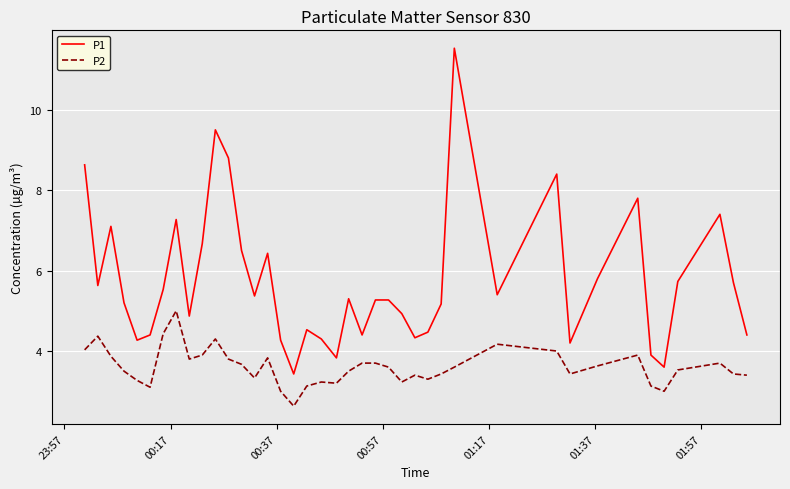

Reading left to right, transcribe all the data shown in this chart.

P1: 8.6	5.6	7.1	5.2	4.3	4.4	5.5	7.3	4.9	6.7	9.5	8.8	6.5	5.4	6.4	4.3	3.4	4.5	4.3	3.8	5.3	4.4	5.3	5.3	4.9	4.3	4.5	5.2	11.5	5.4	8.4	4.2	5.8	7.8	3.9	3.6	5.7	7.4	5.7	4.4
P2: 4.0	4.4	3.9	3.5	3.3	3.1	4.4	5.0	3.8	3.9	4.3	3.8	3.7	3.3	3.8	3.0	2.6	3.1	3.2	3.2	3.5	3.7	3.7	3.6	3.2	3.4	3.3	3.4	3.6	4.2	4.0	3.4	3.6	3.9	3.1	3.0	3.5	3.7	3.4	3.4